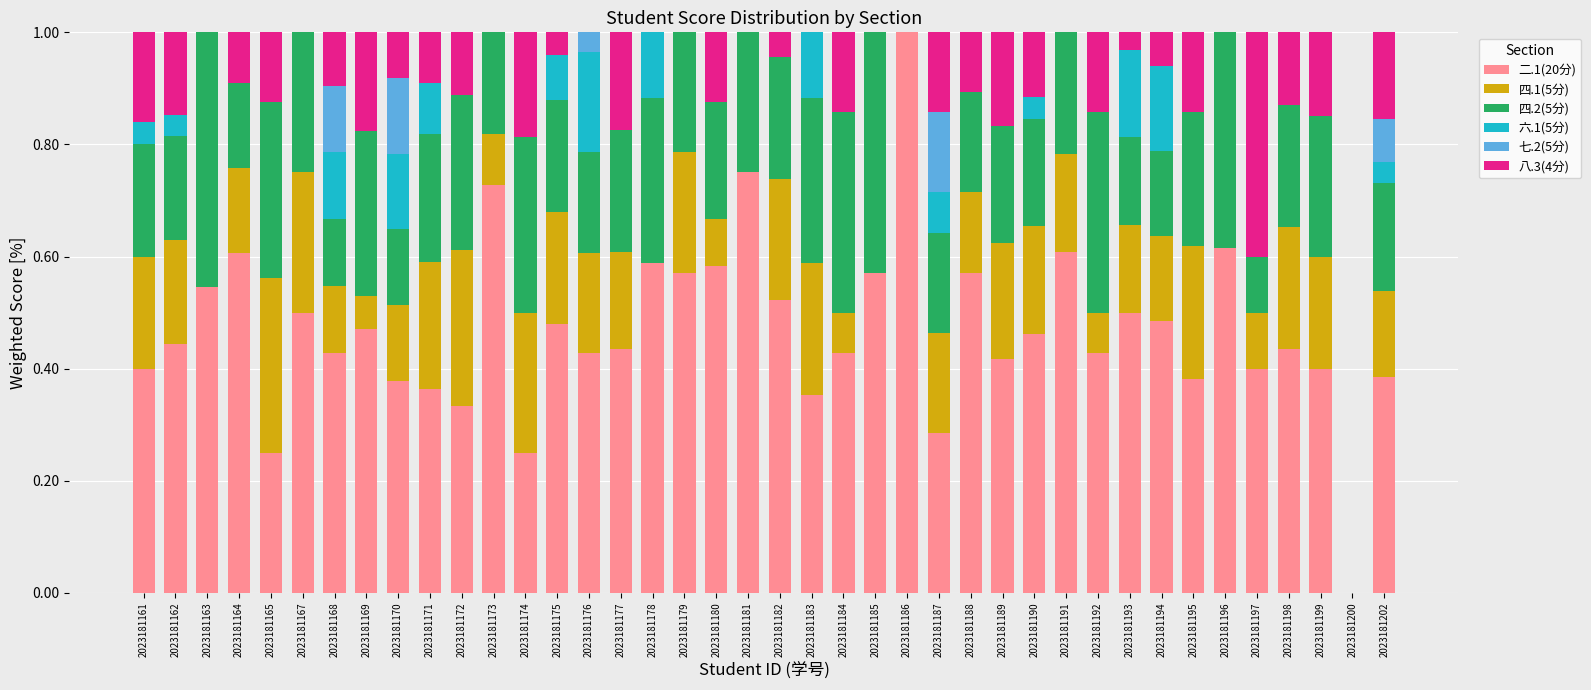

Where is 六.1(5分) nearest to the value 0?

2023181163